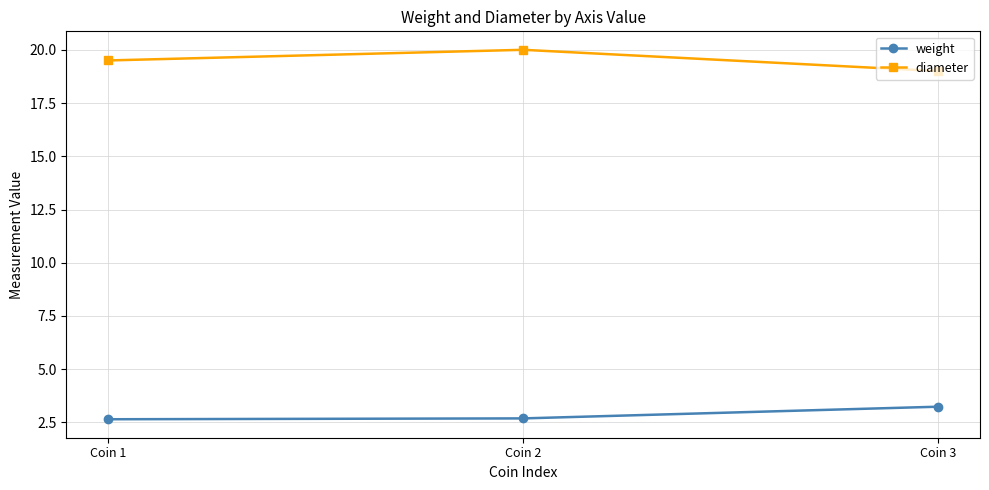

Does the chart have visible grid lines?

Yes